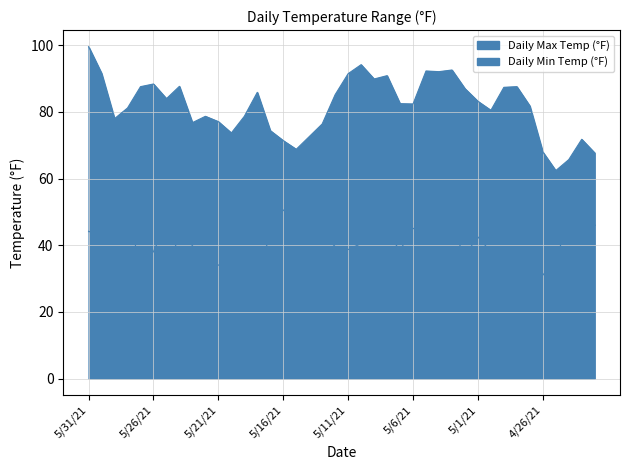

Count the number of data series in this chart.

2